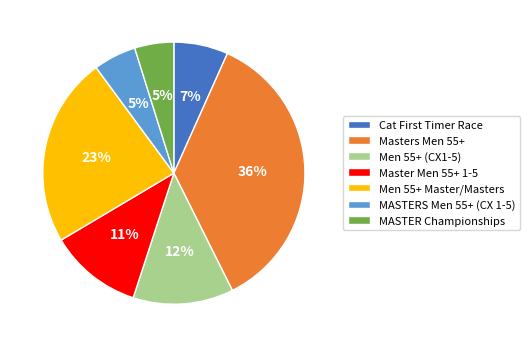

Which has a higher value, Men 55+ Master/Masters or MASTERS Men 55+ (CX 1-5)?

Men 55+ Master/Masters